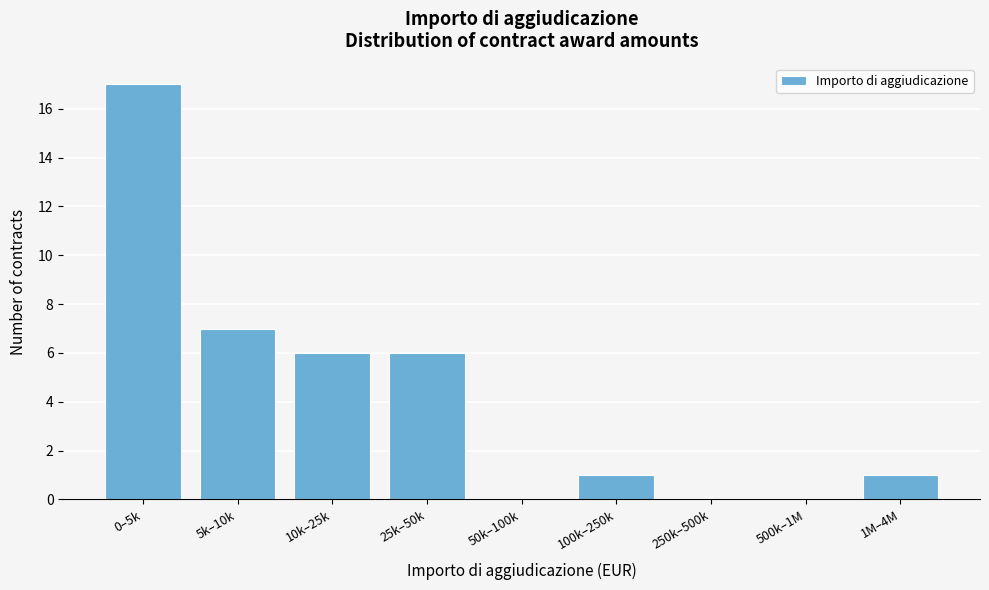

True or false: the data shows 6 at 25k–50k.

True